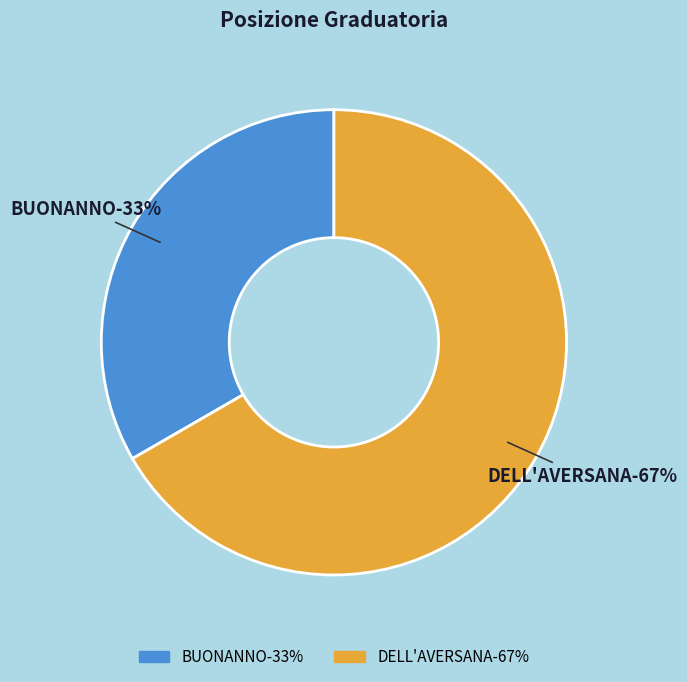

Which slice represents more than half of the pie?

DELL'AVERSANA